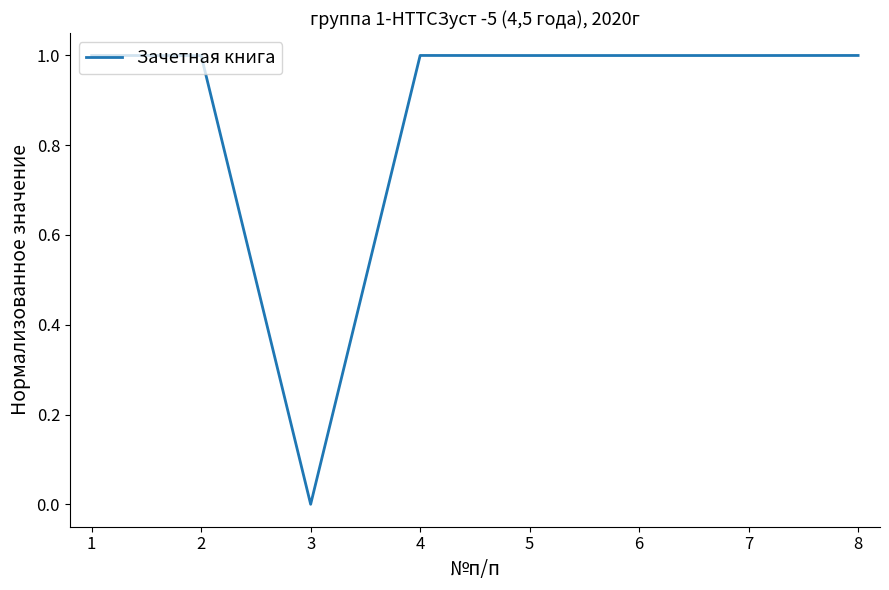

What is the maximum value shown in the chart?

1.0